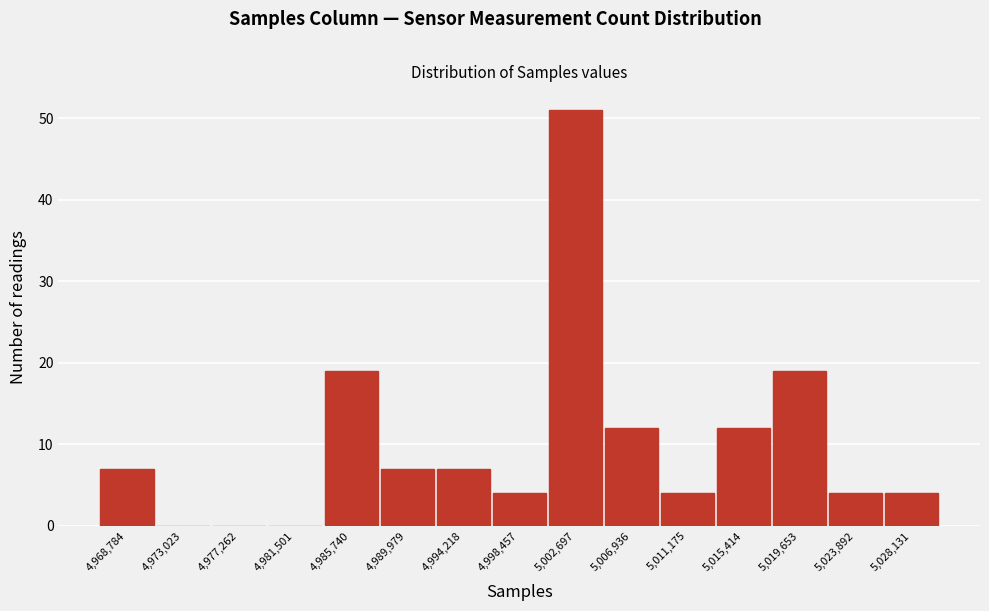

Reading right to left, what are all the values shown in this chart?

5,028,131=4	5,023,892=4	5,019,653=19	5,015,414=12	5,011,175=4	5,006,936=12	5,002,697=51	4,998,457=4	4,994,218=7	4,989,979=7	4,985,740=19	4,981,501=0	4,977,262=0	4,973,023=0	4,968,784=7